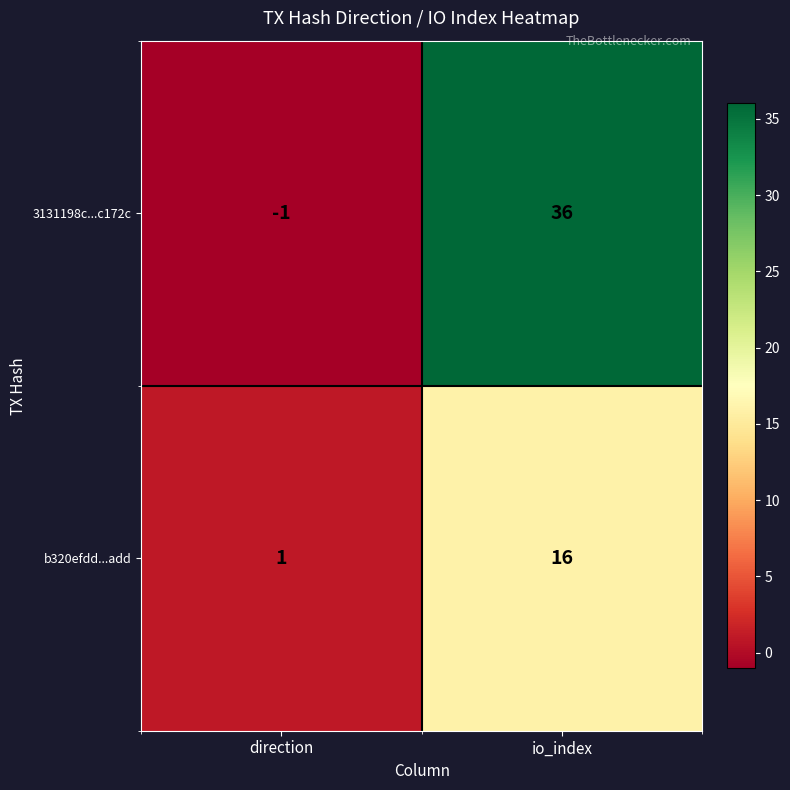

Reading right to left, what are all the values shown in this chart?

3131198c...c172c: 36	-1
b320efdd...add: 16	1